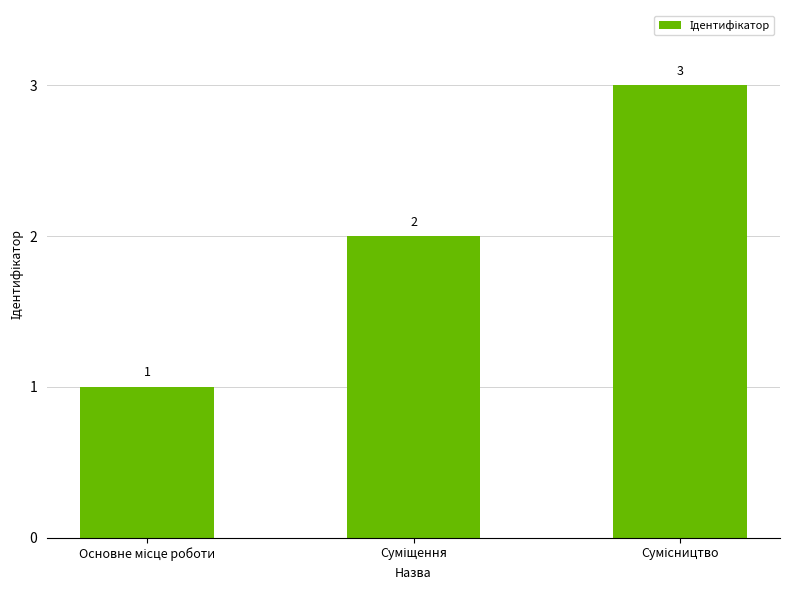

How many values are between 1 and 3?

3